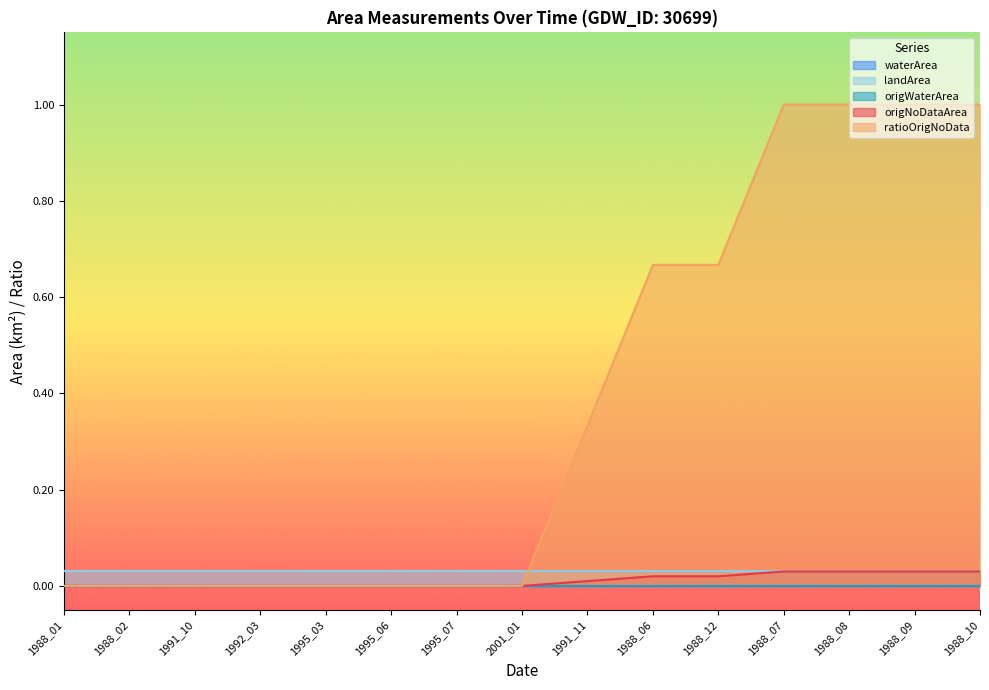

The value of landArea at 1995_07 is 0.0. True or false?

True